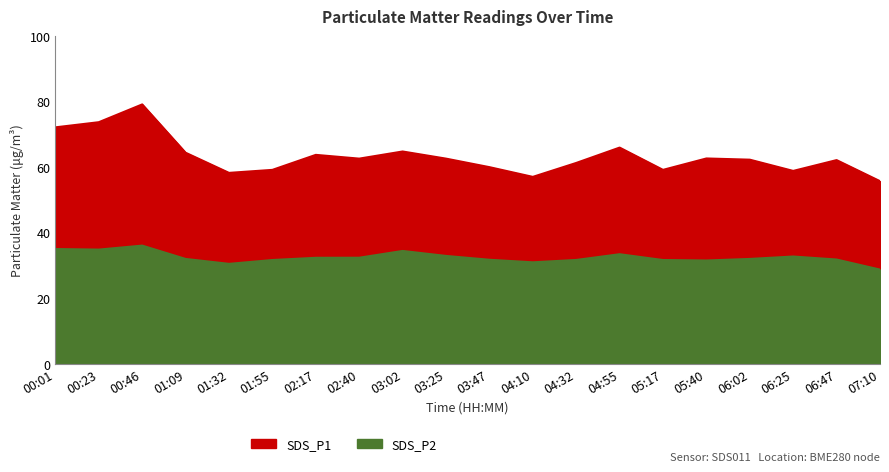

How many data points in SDS_P2 are less than 31?

3